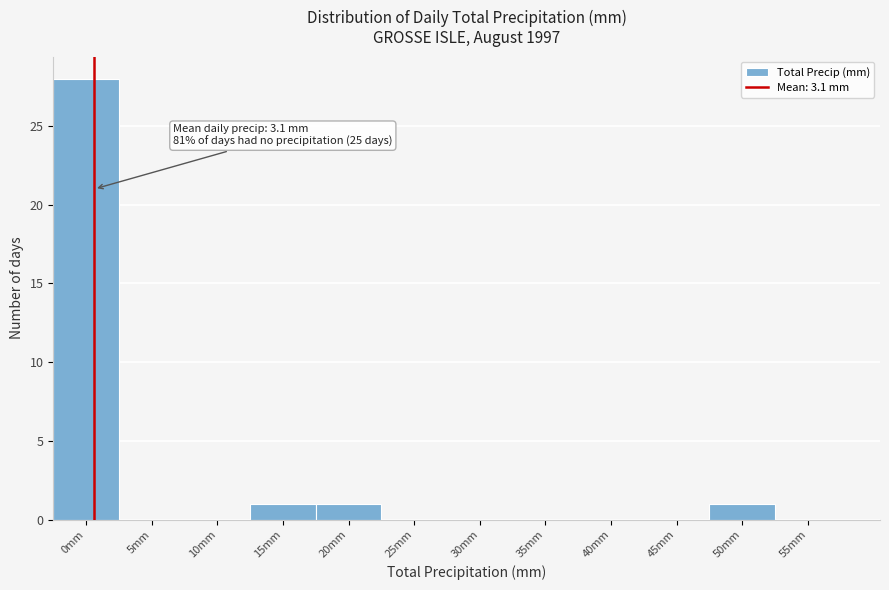

Reading left to right, transcribe all the data shown in this chart.

0mm=28	5mm=0	10mm=0	15mm=1	20mm=1	25mm=0	30mm=0	35mm=0	40mm=0	45mm=0	50mm=1	55mm=0